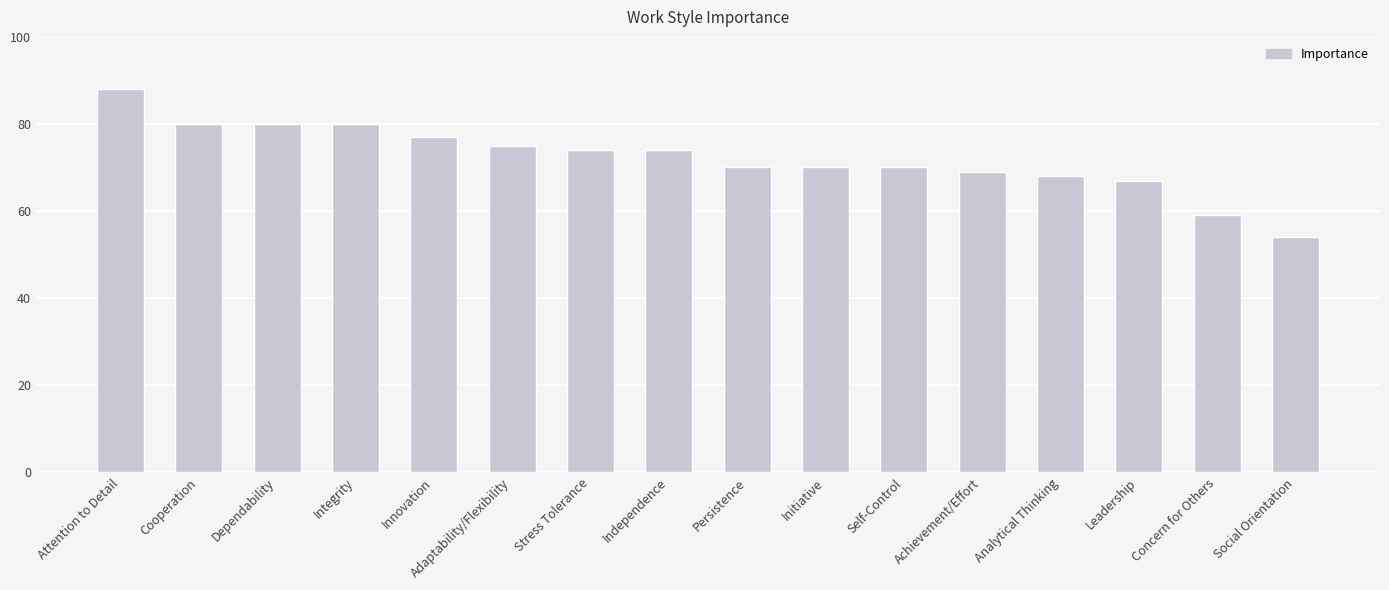

At which label does the data first exceed 74?

Attention to Detail